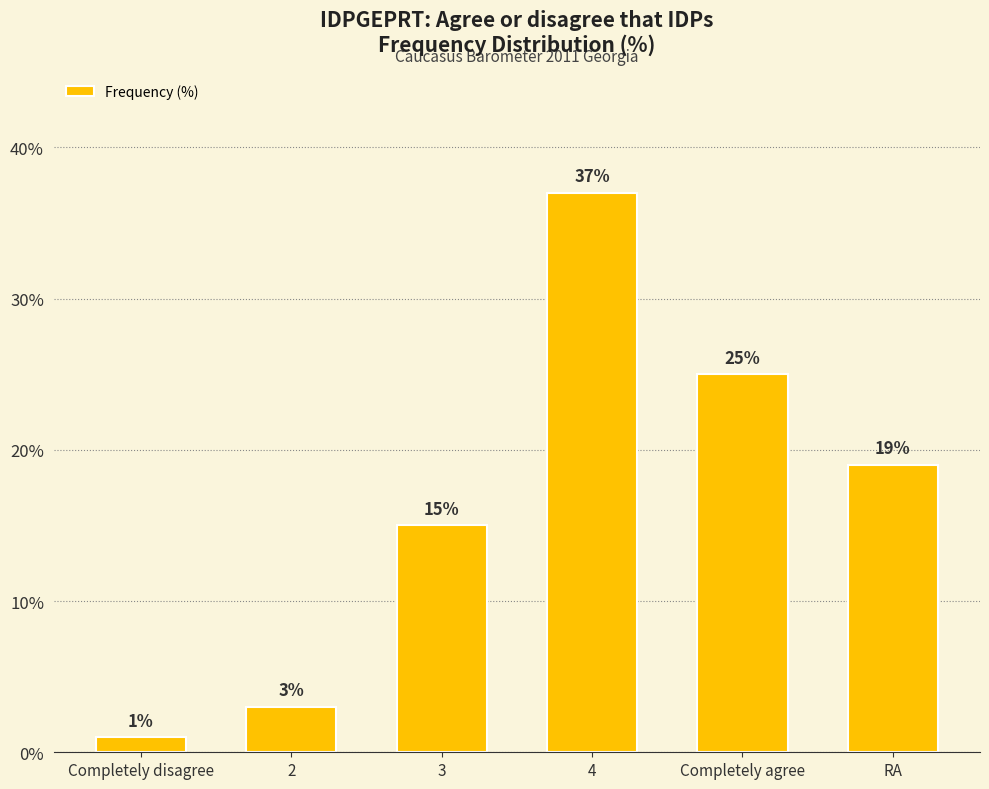

Does the chart contain stacked bars?

No